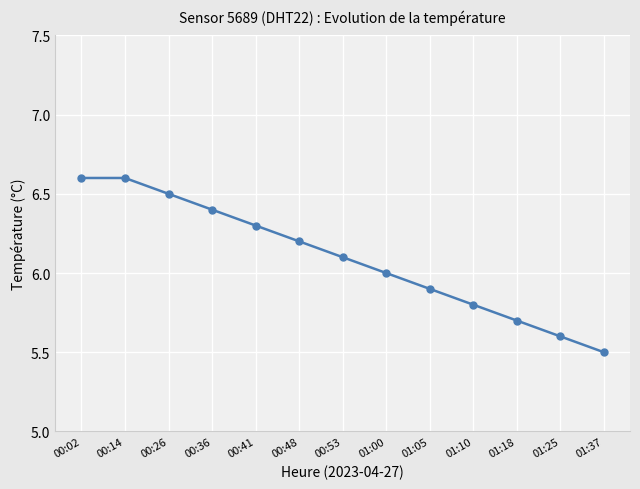

What is the value of the 12th point from the left?

5.6